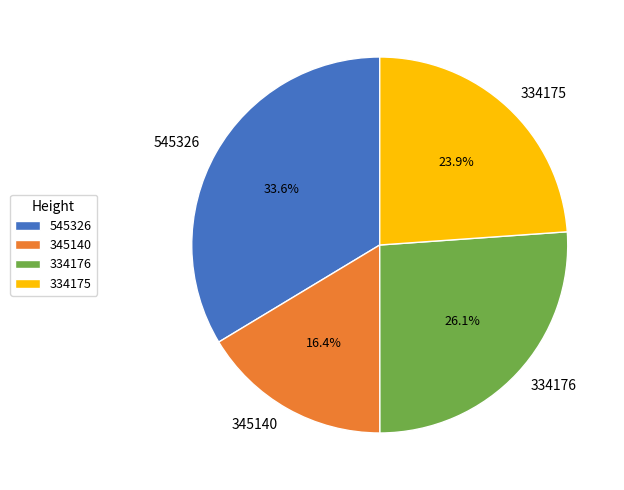

What is the smallest slice in the pie chart?

345140